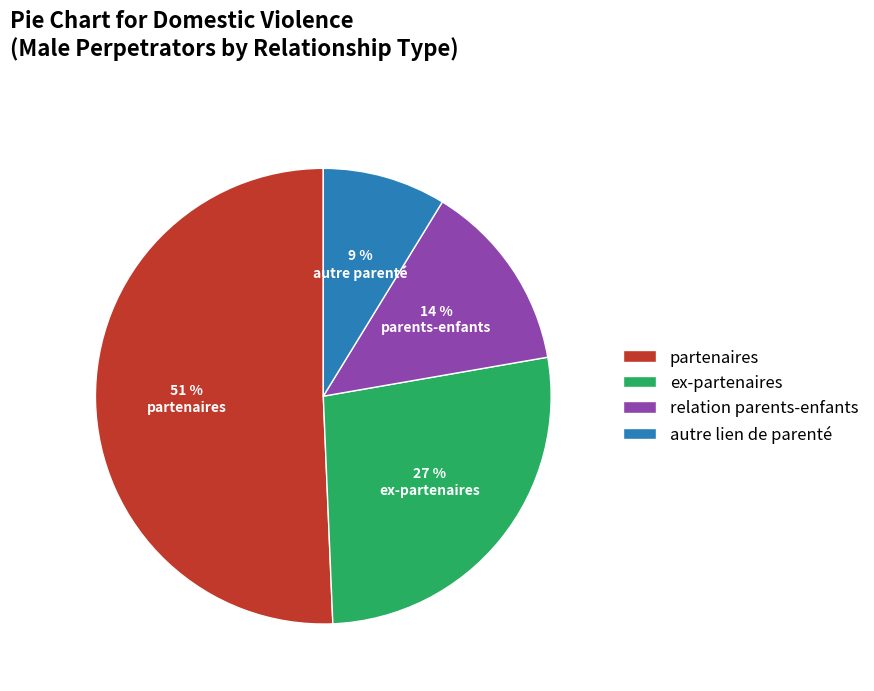

What is the largest slice in the pie chart?

partenaires